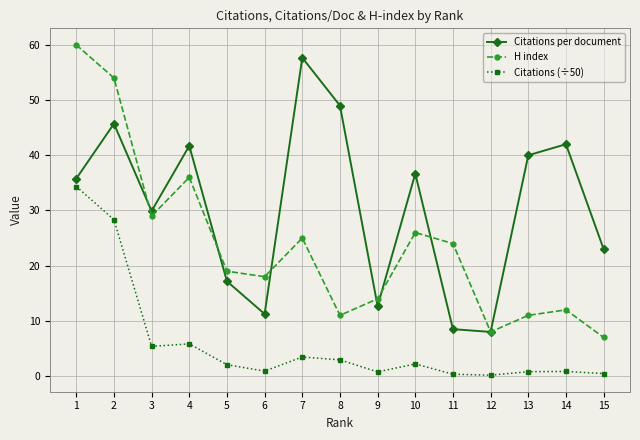

List the series in order of their peak value, lowest first.

Citations (÷50), Citations per document, H index